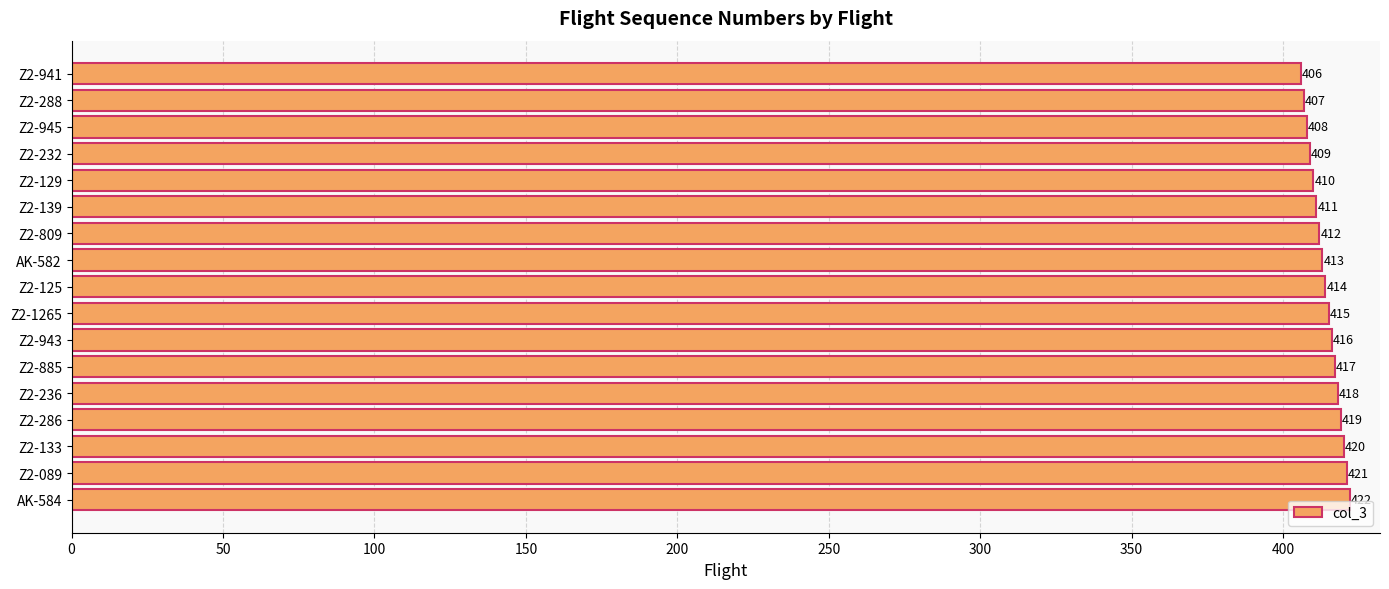

Approximately how many times larger is the value at Z2-133 compared to AK-582?

1.0